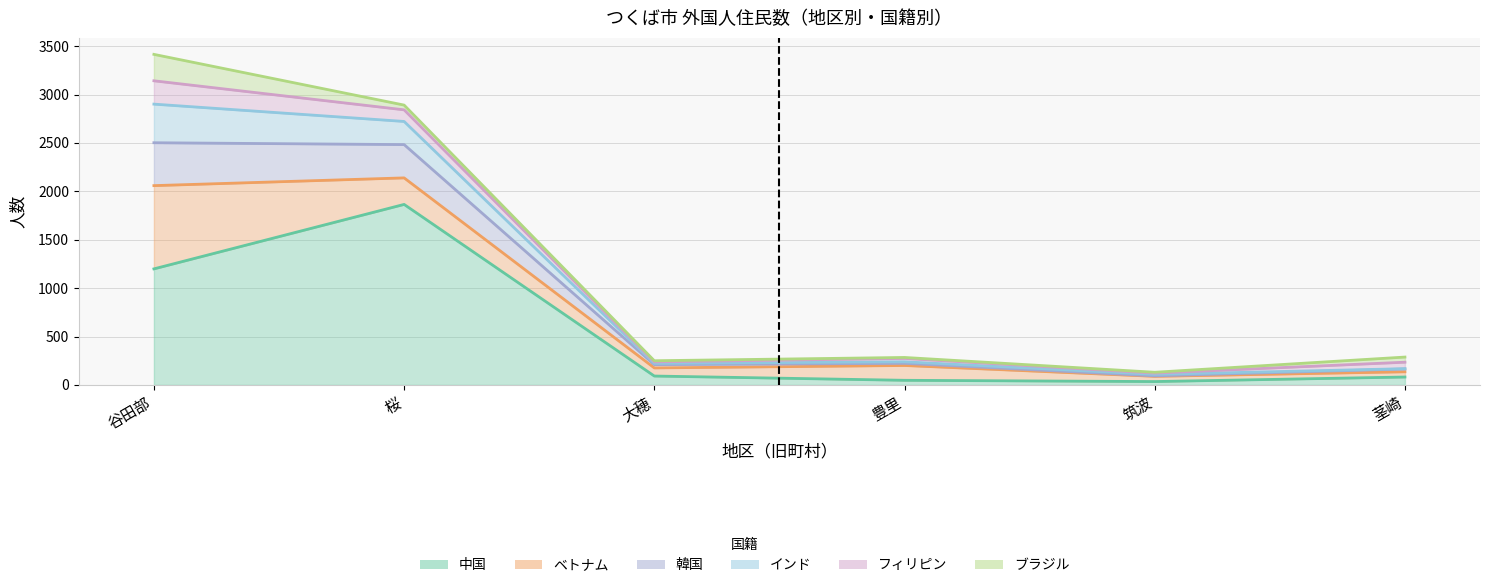

What value does the 中国 series have at 茎崎?

82